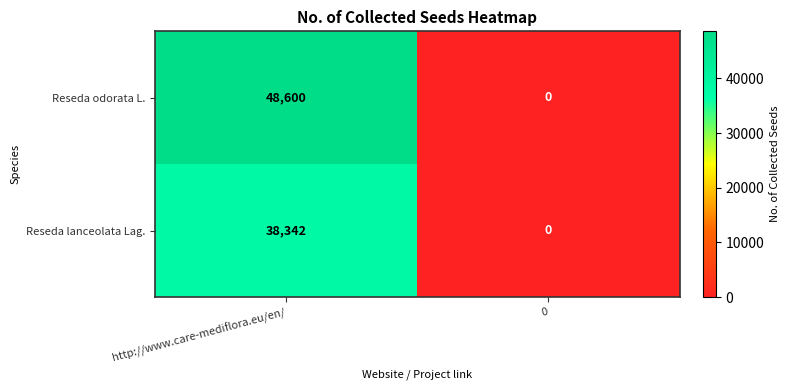

Which series has the widest spread of values?

Reseda odorata L.